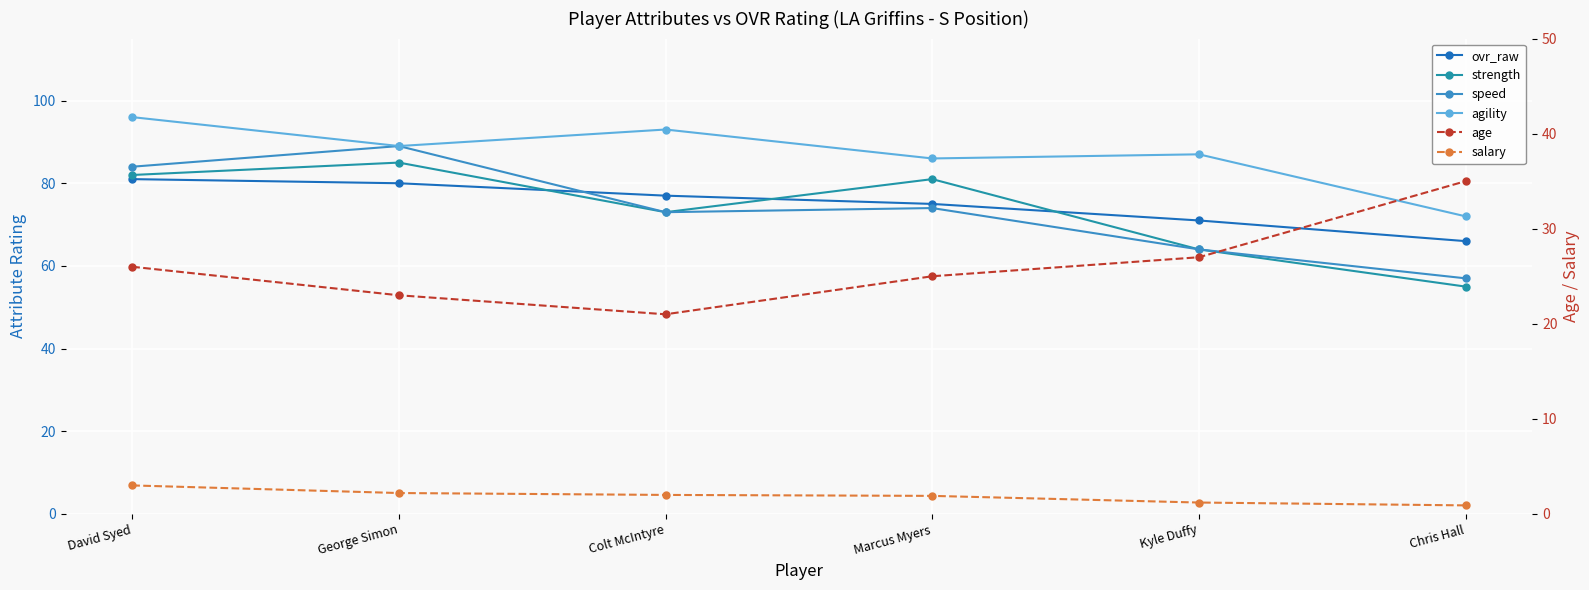

Which series has the widest spread of values?

speed